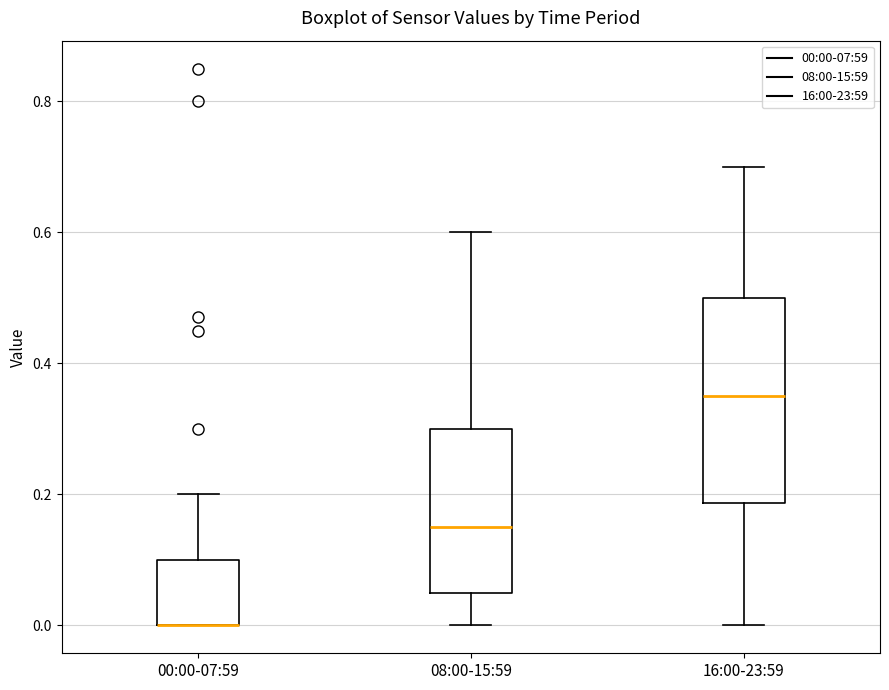

Where is the upper edge of the box for 00:00-07:59 on the y-axis? The values are not printed on the chart, so give them approximately, as read against the axis.

0.10